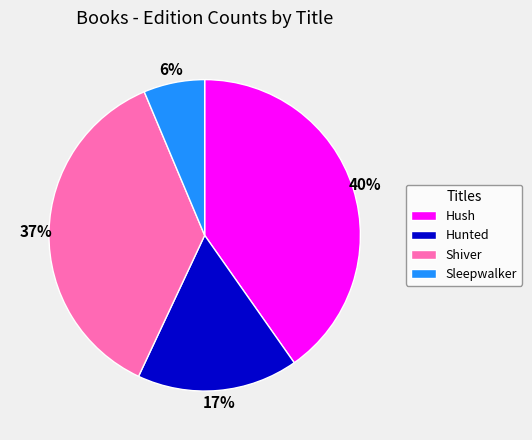

Between Hunted and Sleepwalker, which is larger?

Hunted